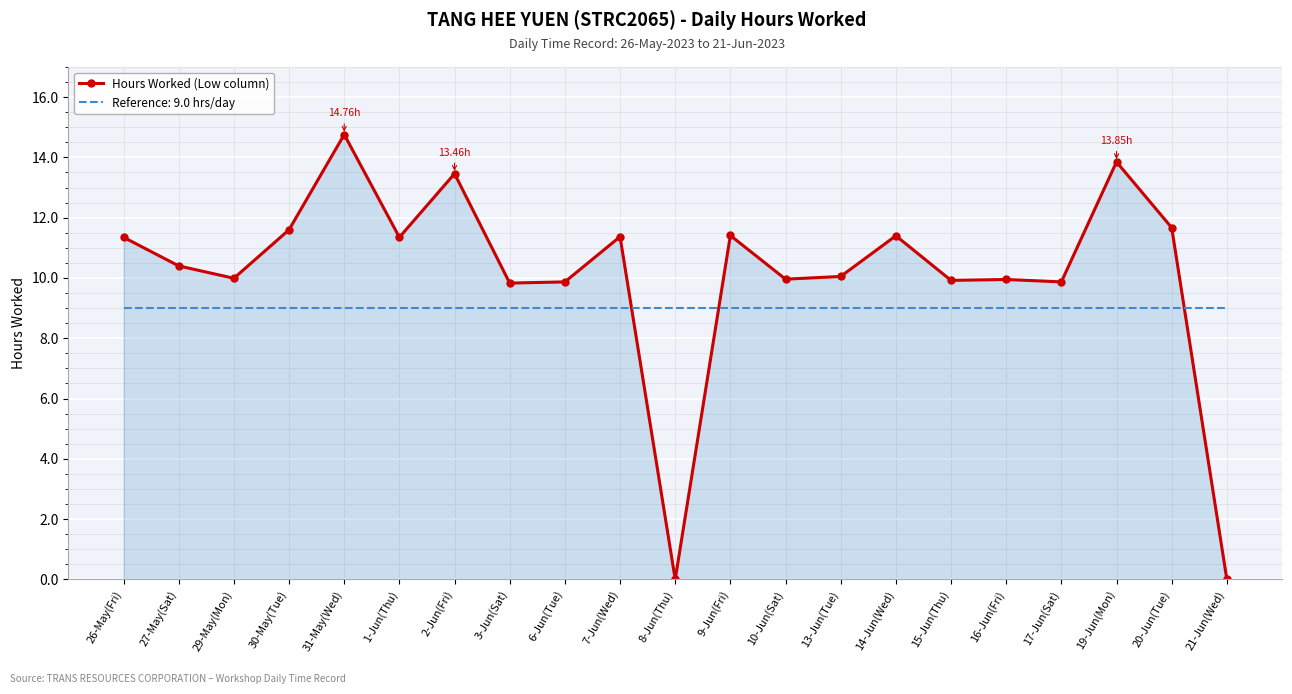

How many distinct data groups are displayed?

2